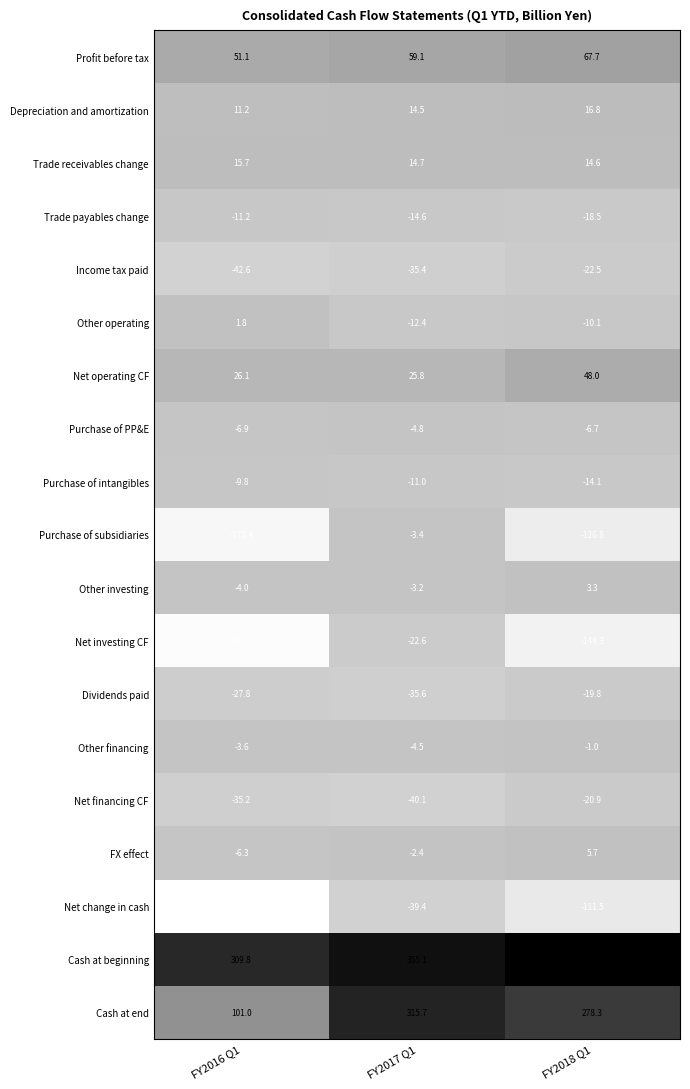

At FY2017 Q1, list the series in order from smallest to largest.

Net financing CF, Net change in cash, Dividends paid, Income tax paid, Net investing CF, Trade payables change, Other operating, Purchase of intangibles, Purchase of PP&E, Other financing, Purchase of subsidiaries, Other investing, FX effect, Depreciation and amortization, Trade receivables change, Net operating CF, Profit before tax, Cash at end, Cash at beginning